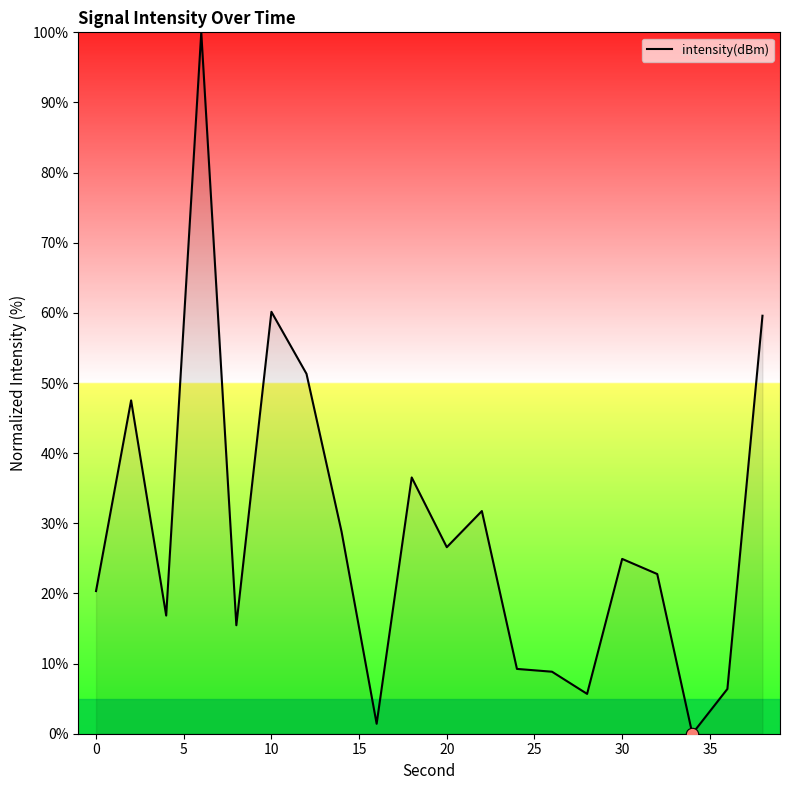

What is the maximum value shown in the chart?

100.0